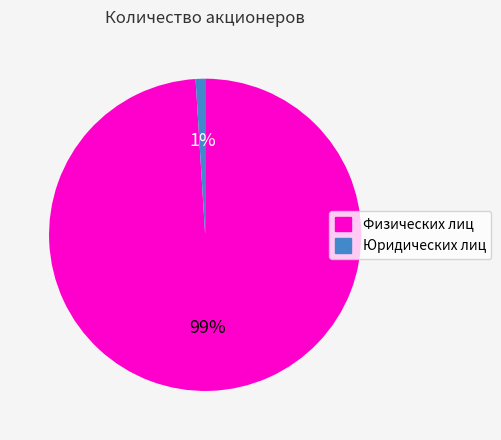

Which category has the biggest portion of the pie?

Физических лиц